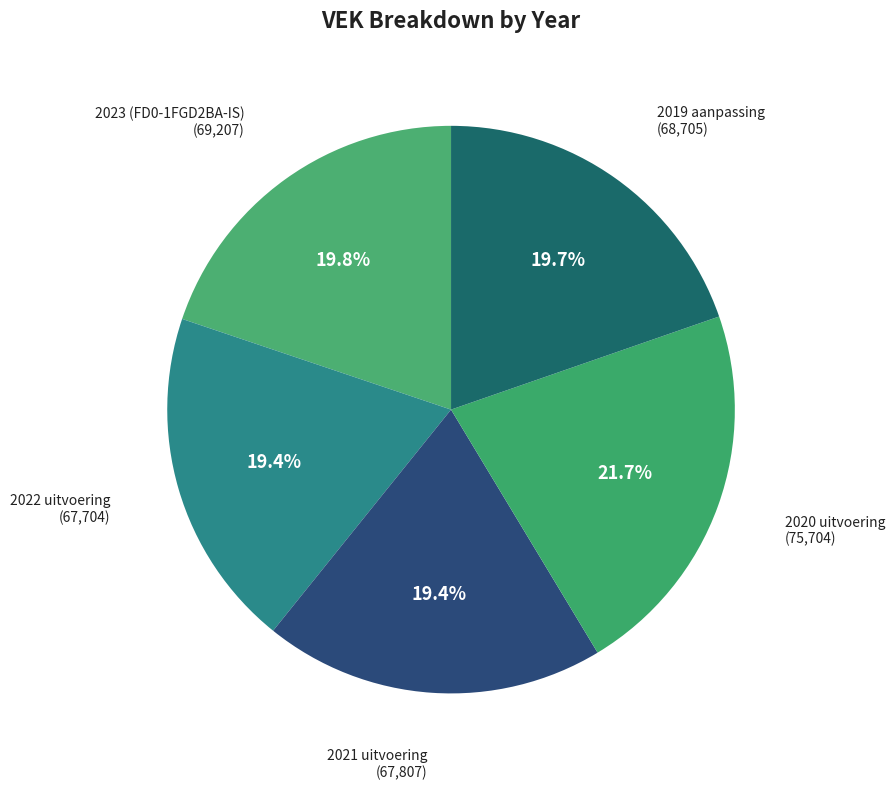

Count the number of slices in the pie.

5